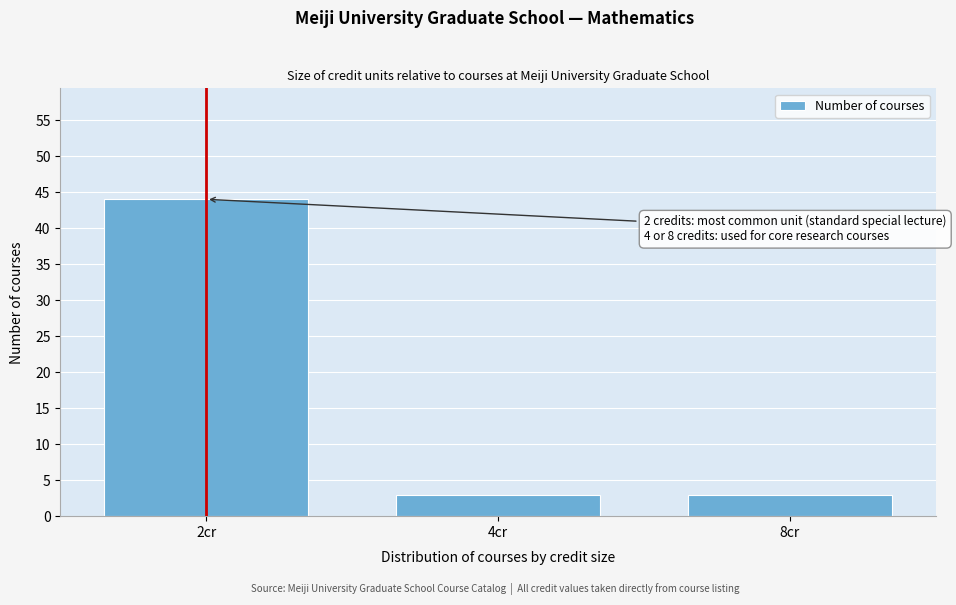

Reading left to right, what are all the values shown in this chart?

44	3	3